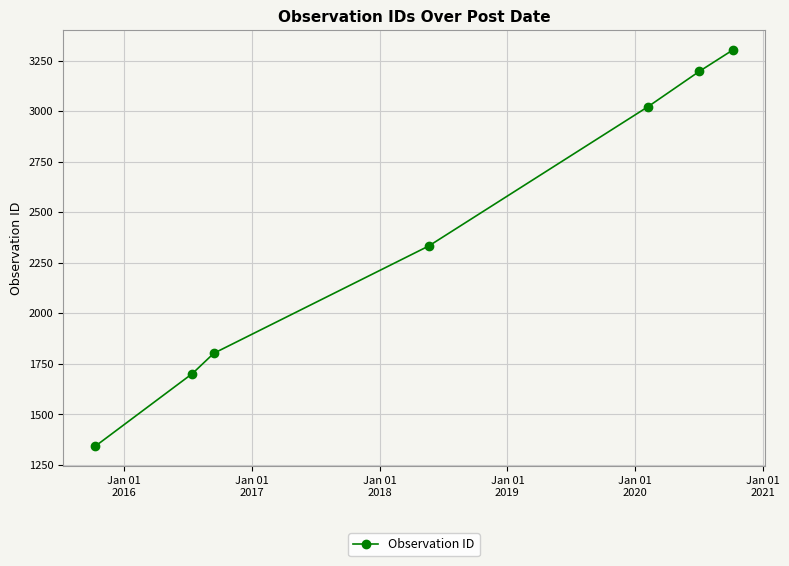

What is the sum of all values?

16700